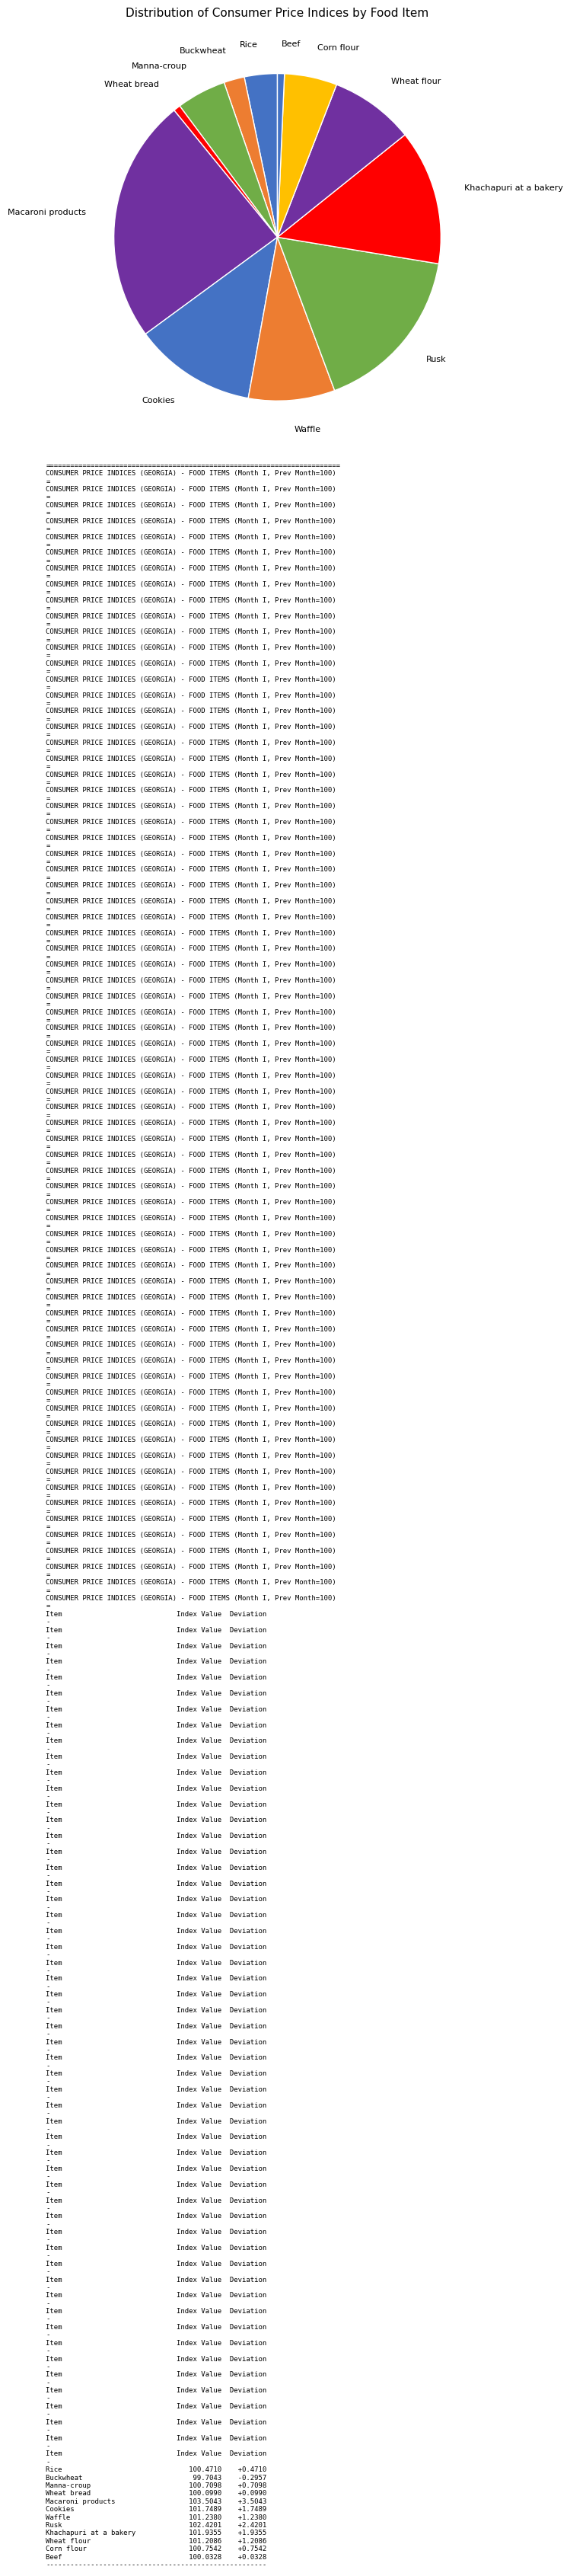

Which has a higher value, Rice or Cookies?

Cookies